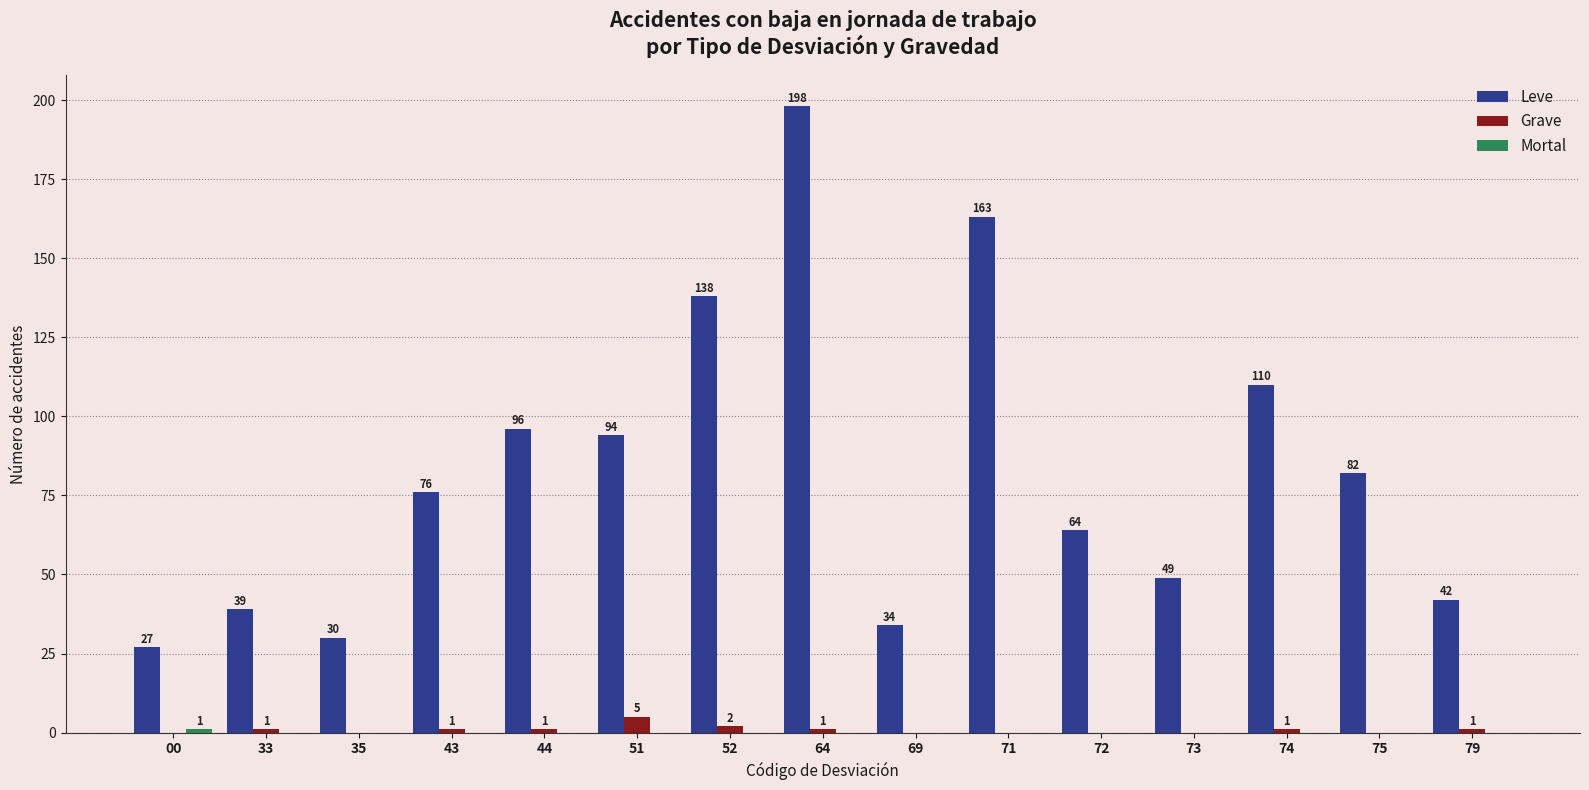

What is the maximum value shown in the chart?

198